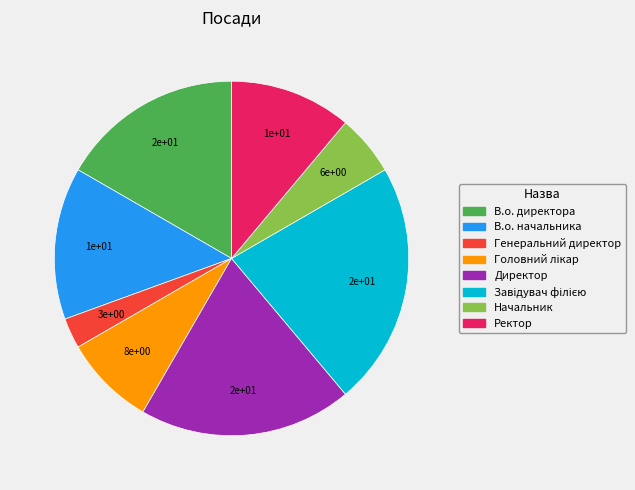

Which category has the smallest portion of the pie?

Генеральний директор